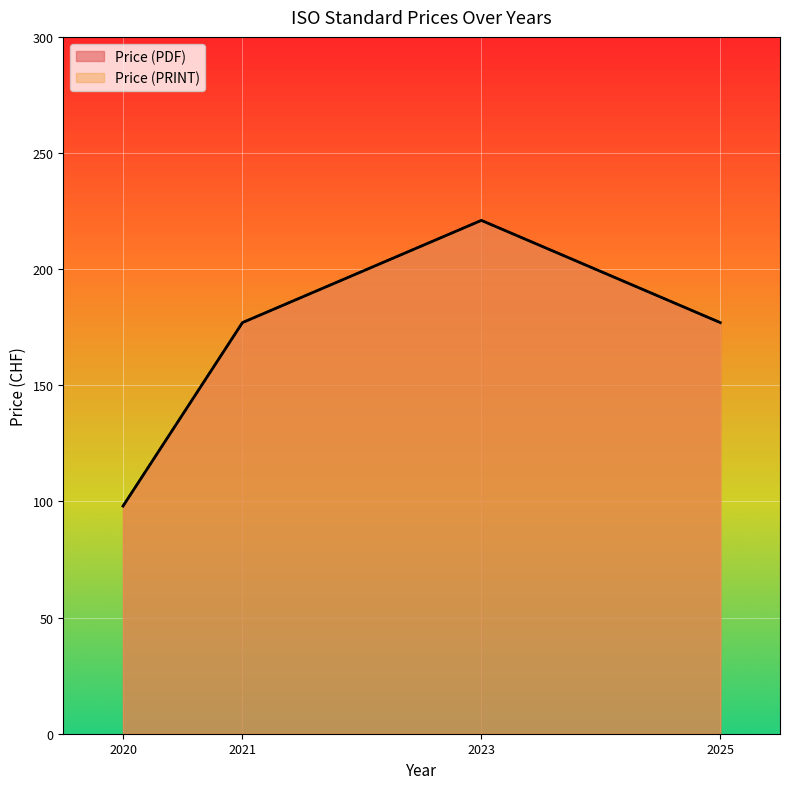

What are all the series names shown in the legend?

Price (PDF), Price (PRINT)